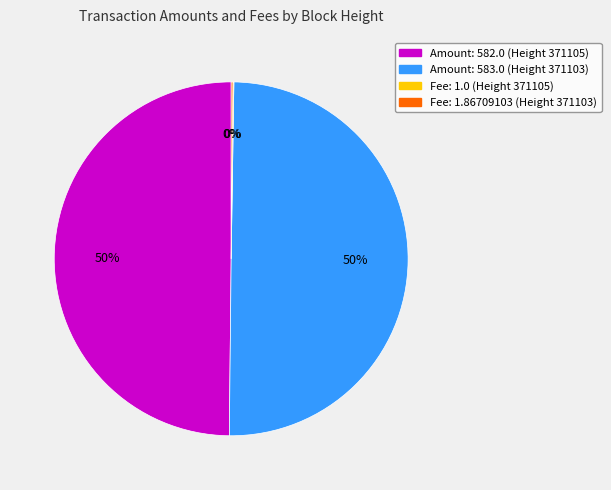

What percentage is the Amount: 583.0 (Height 371103) slice, to the nearest percent?

50%